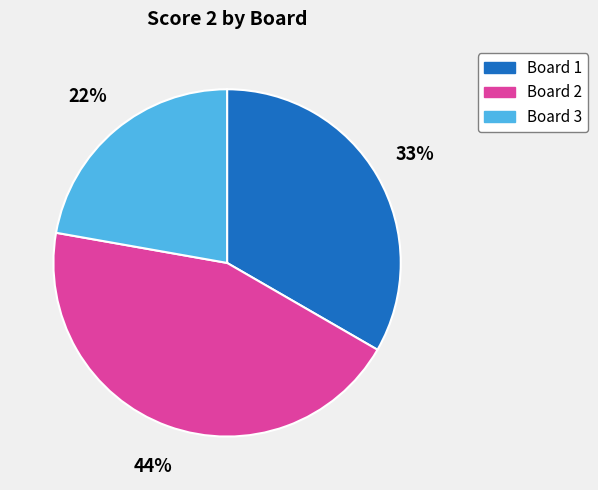

Does any single category account for the majority?

No